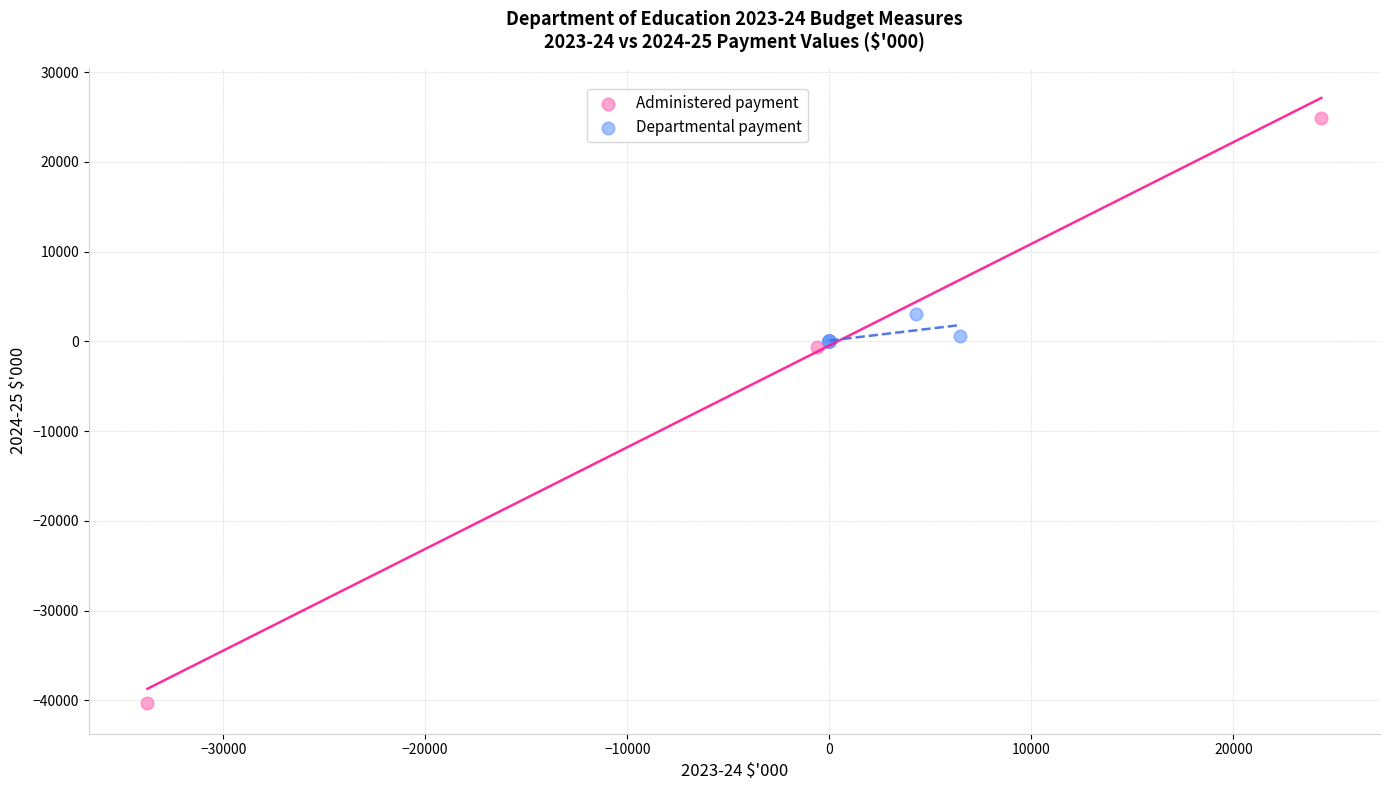

Which series contains the lowest Y value?

Administered payment